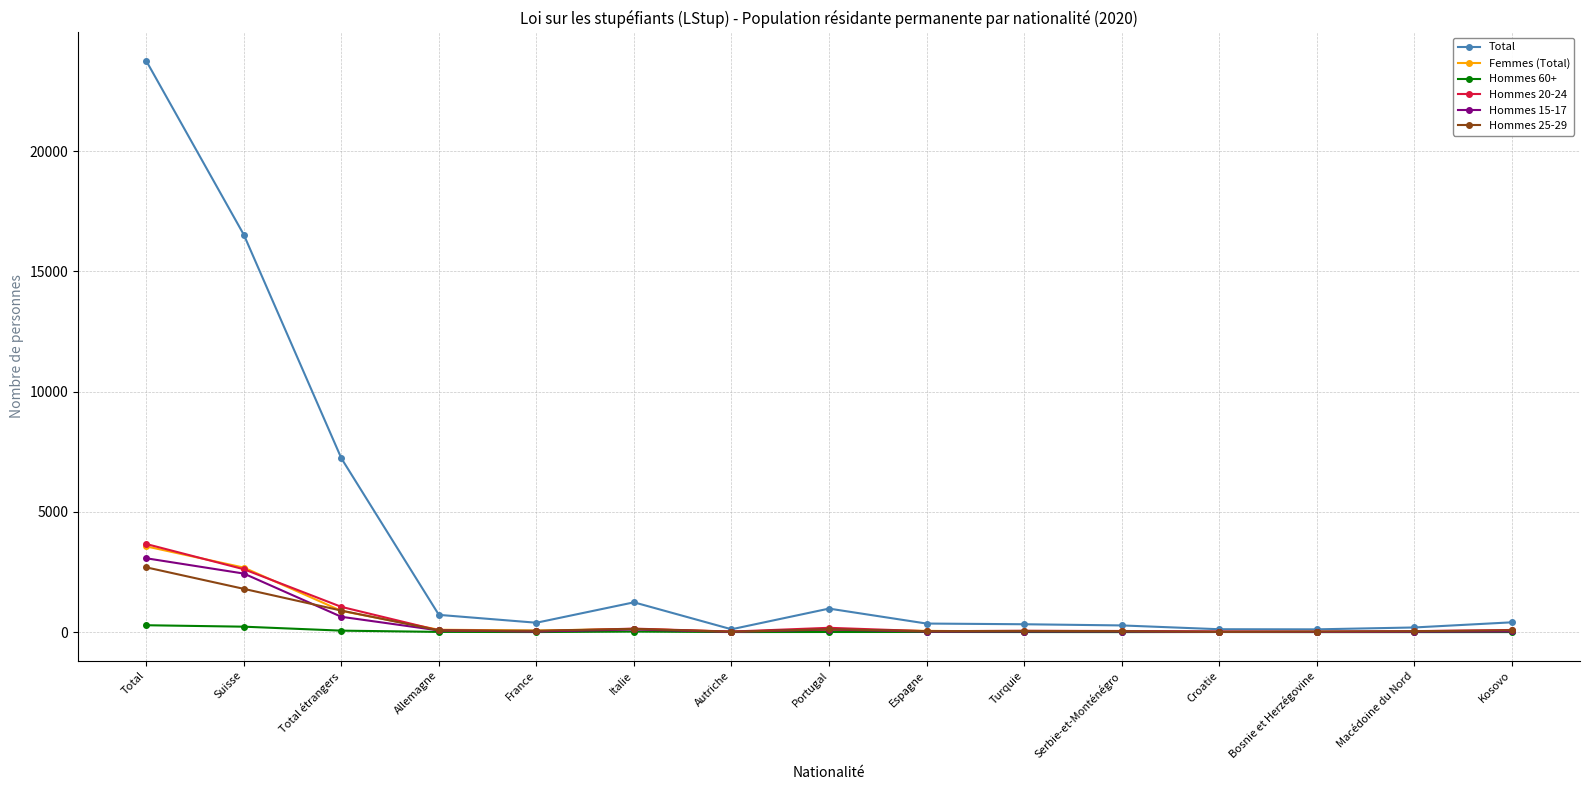

Between Suisse and Allemagne, which series saw the biggest shift?

Total